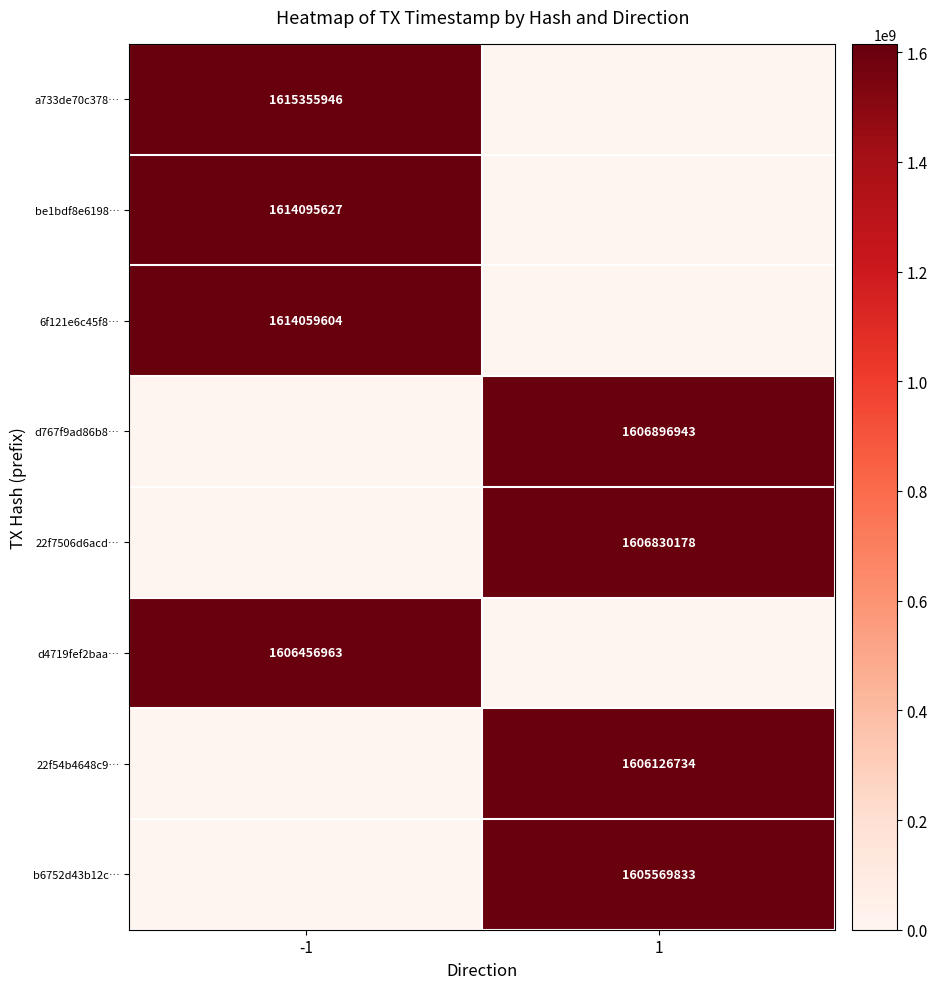

True or false: d4719fef2baa… has a value of 589128013 at -1.

False